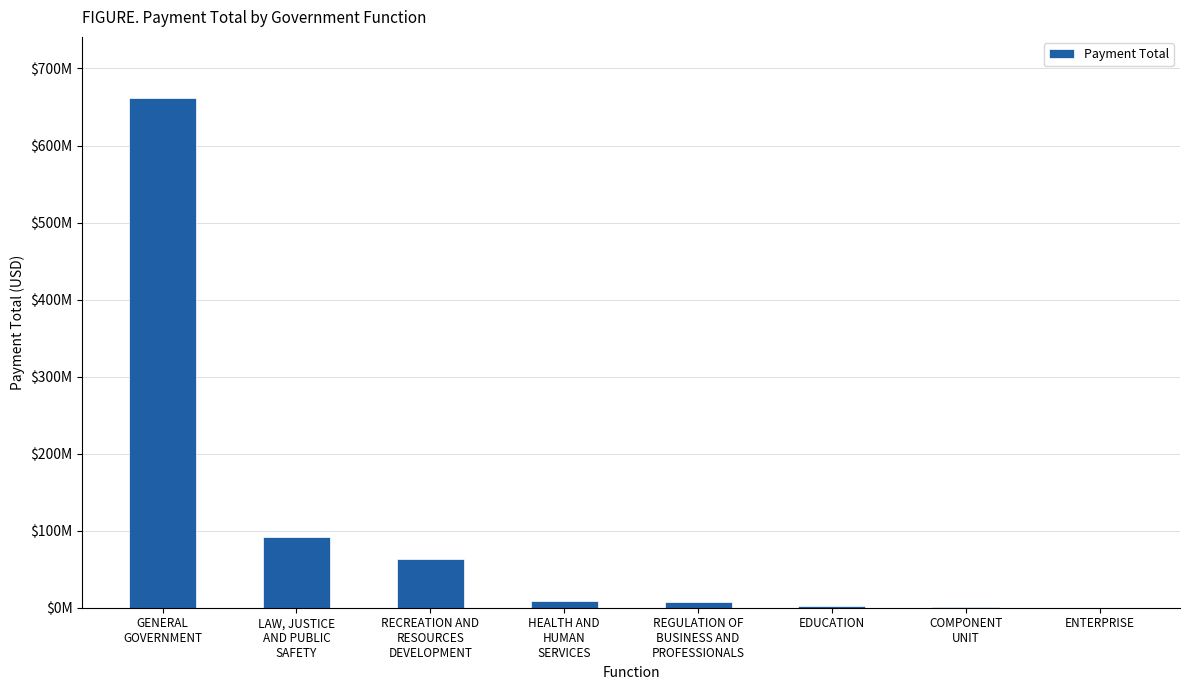

Reading right to left, transcribe all the data shown in this chart.

ENTERPRISE=95048.4	COMPONENT
UNIT=602306.9	EDUCATION=2836702.4	REGULATION OF
BUSINESS AND
PROFESSIONALS=7393693.8	HEALTH AND
HUMAN
SERVICES=9371487.6	RECREATION AND
RESOURCES
DEVELOPMENT=63873038.6	LAW, JUSTICE
AND PUBLIC
SAFETY=92144343.9	GENERAL
GOVERNMENT=661598570.6